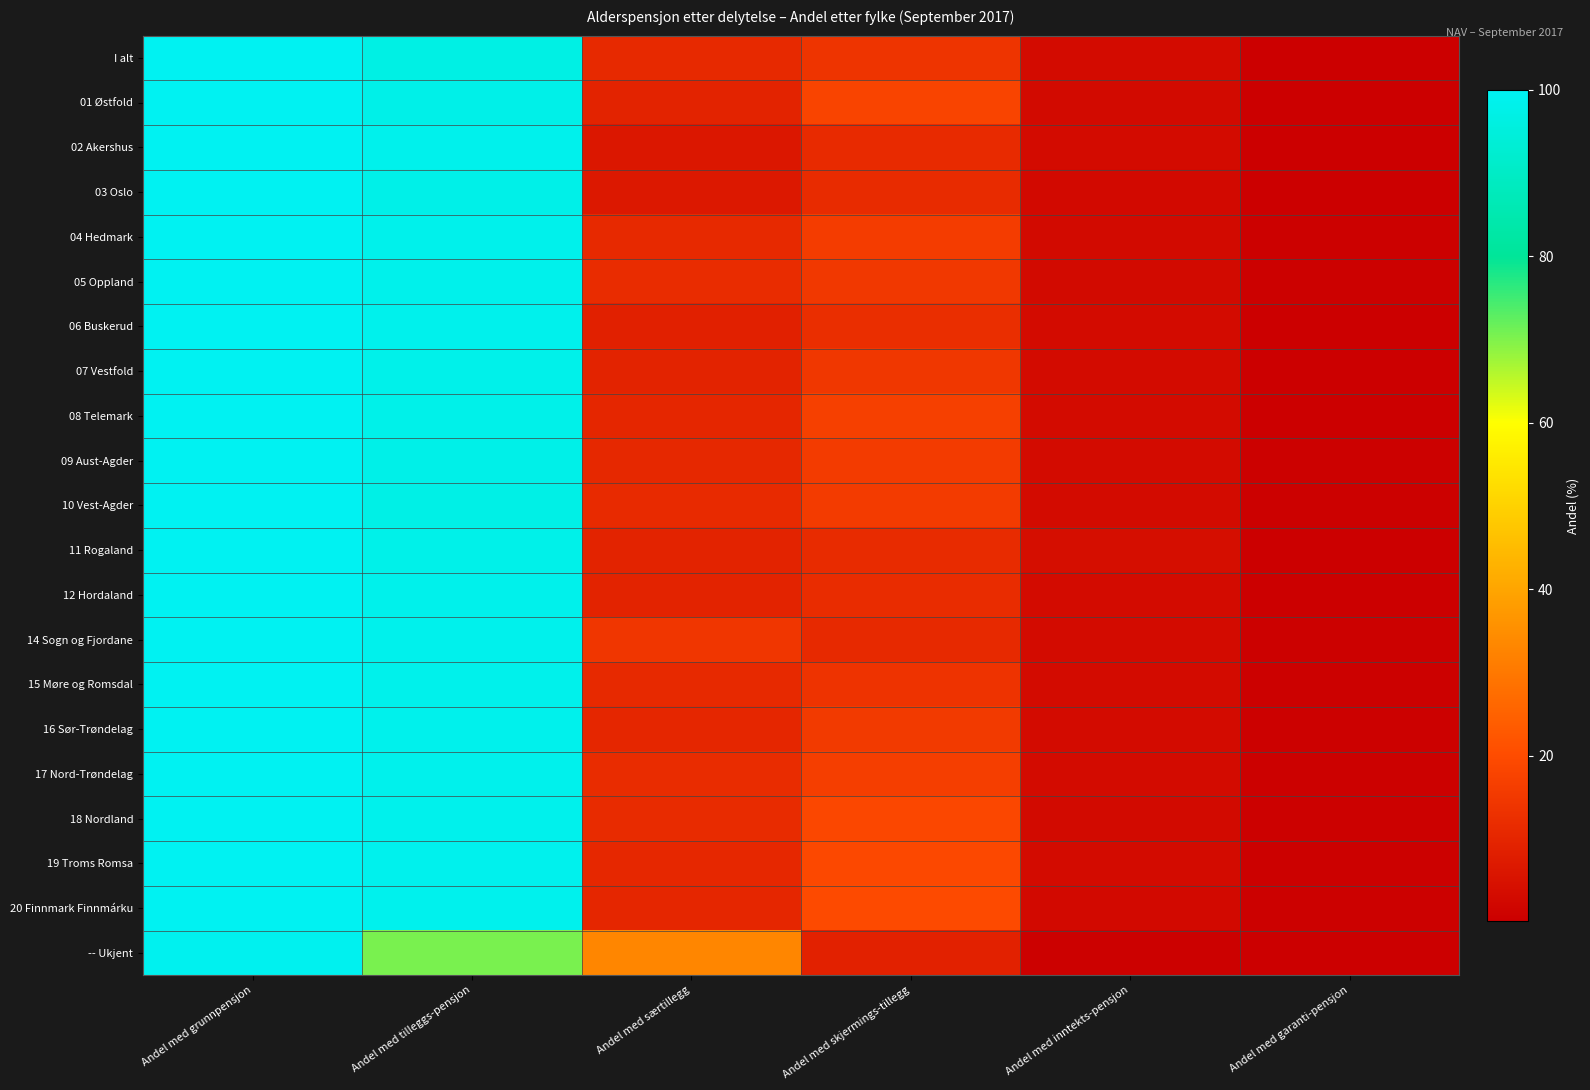

Rank the series by their maximum value, from highest to lowest.

01 Østfold, 02 Akershus, 03 Oslo, 05 Oppland, 06 Buskerud, 07 Vestfold, 09 Aust-Agder, 10 Vest-Agder, 14 Sogn og Fjordane, 15 Møre og Romsdal, 16 Sør-Trøndelag, 17 Nord-Trøndelag, 18 Nordland, 19 Troms Romsa, 20 Finnmark Finnmárku, 12 Hordaland, 11 Rogaland, 08 Telemark, 04 Hedmark, I alt, -- Ukjent